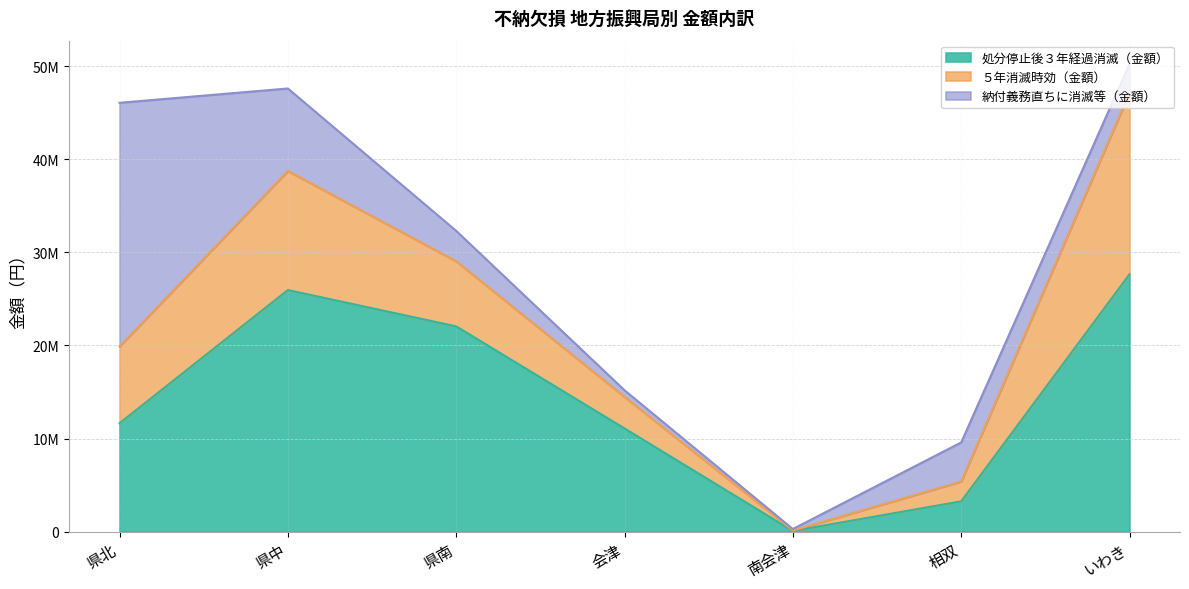

What is the value of the 処分停止後３年経過消滅（金額） point at the 4th from the left?

11086141